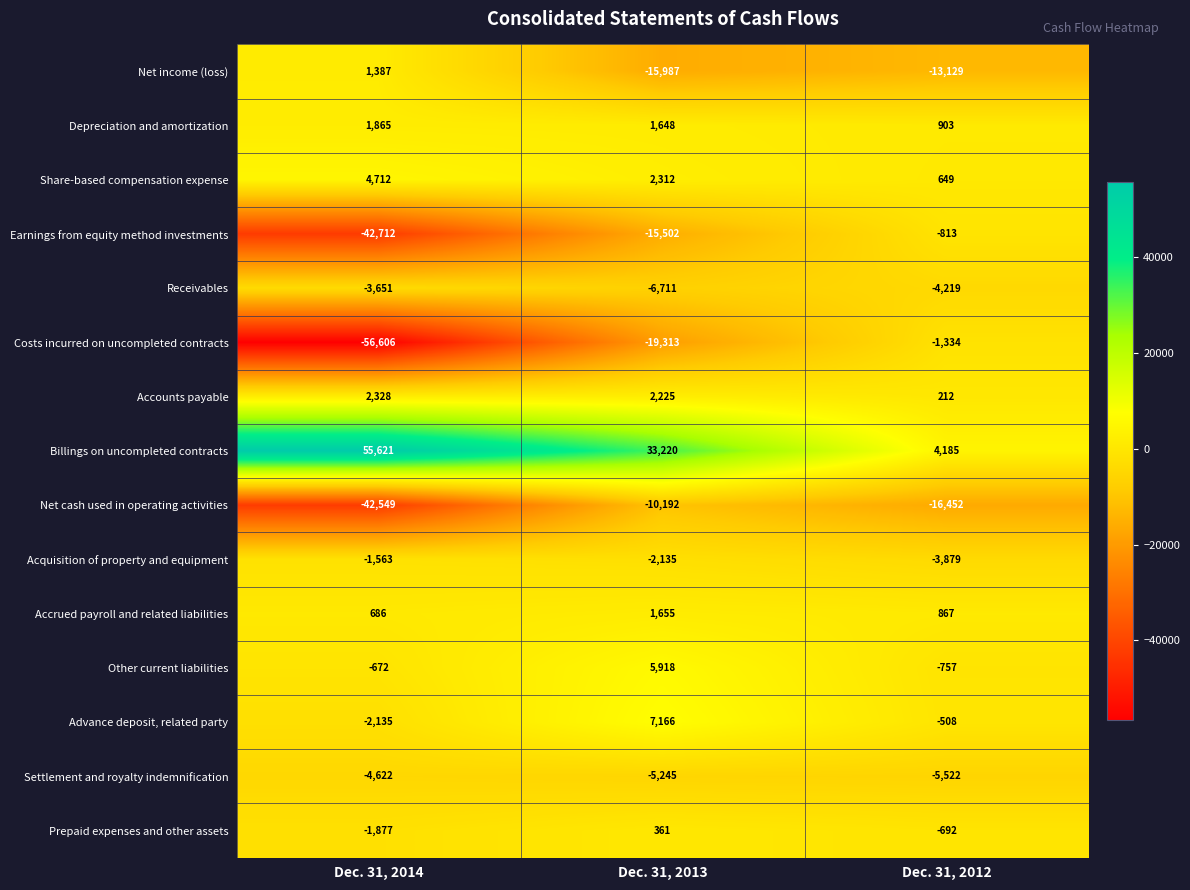

At which label does Net income (loss) first exceed -13129?

Dec. 31, 2014